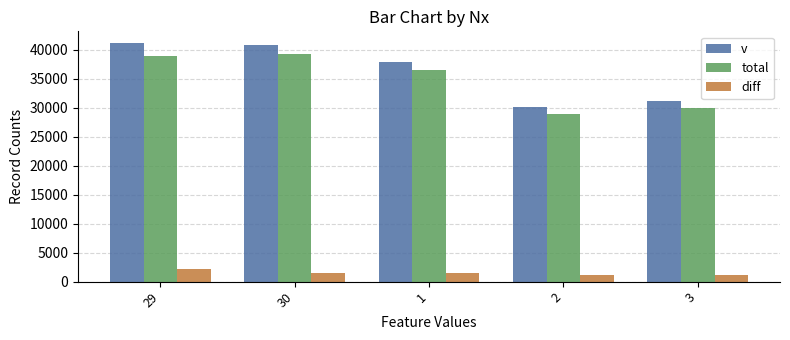

How many series are shown in this chart?

3